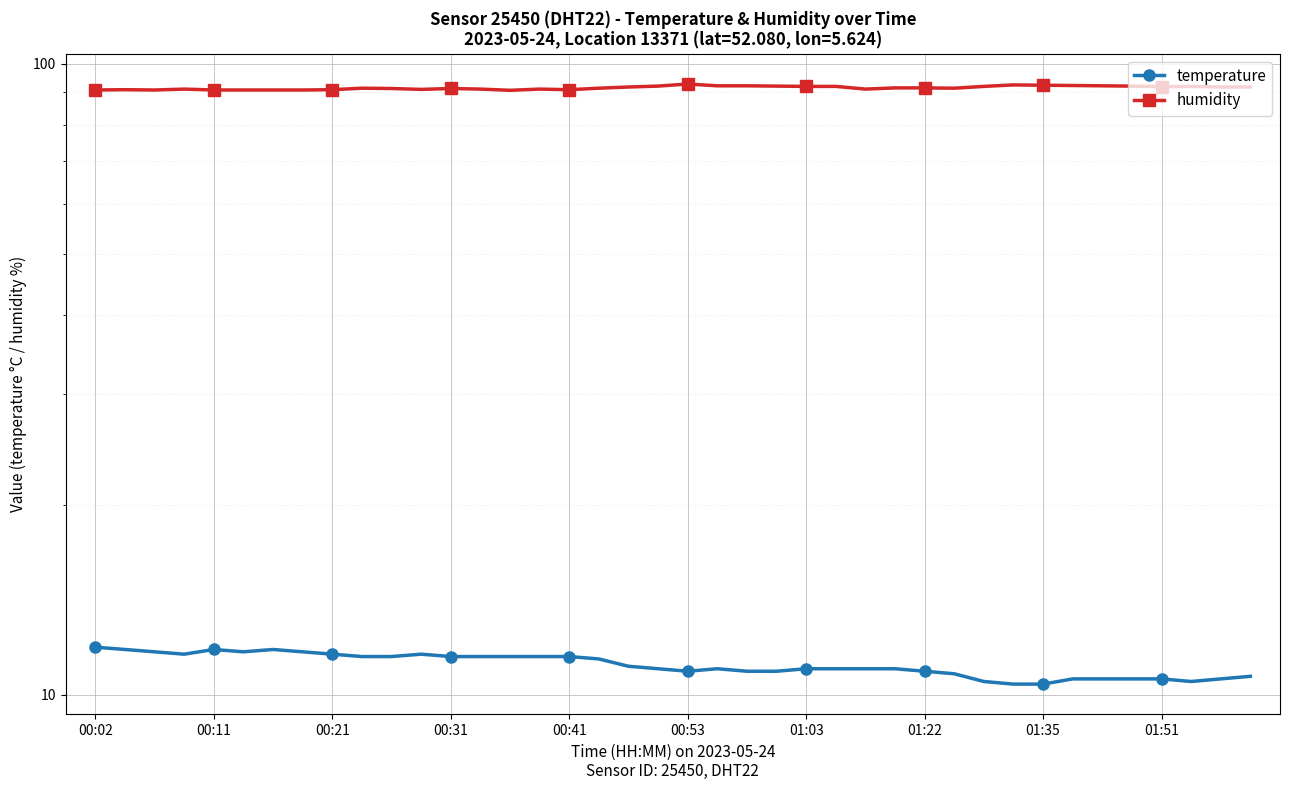

Which series has the largest range (max minus min)?

humidity